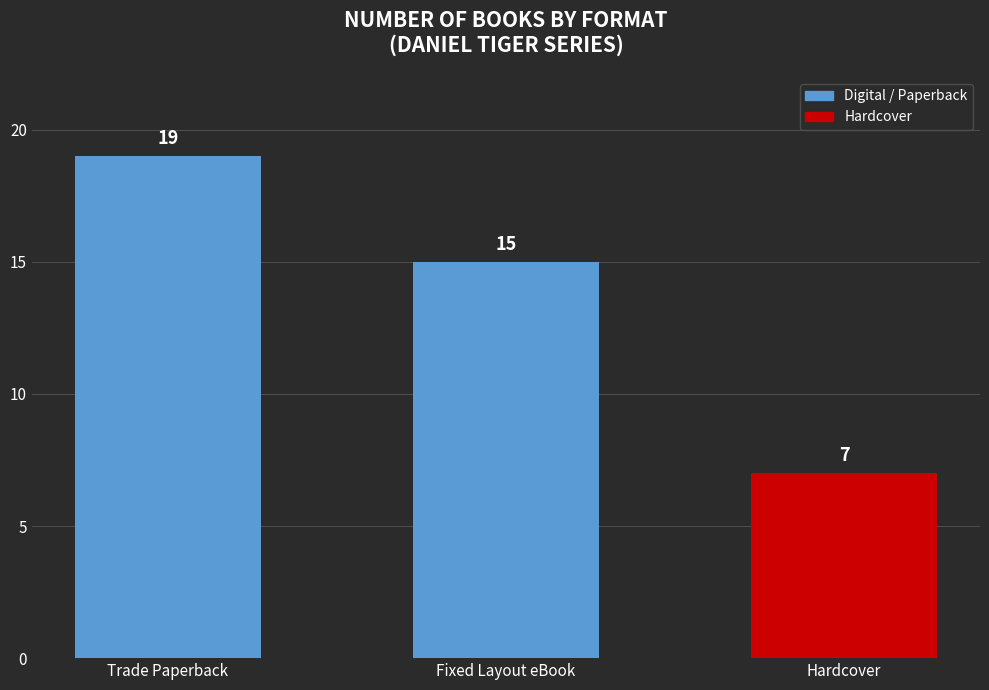

List the labels in order of value, largest first.

Trade Paperback, Fixed Layout eBook, Hardcover